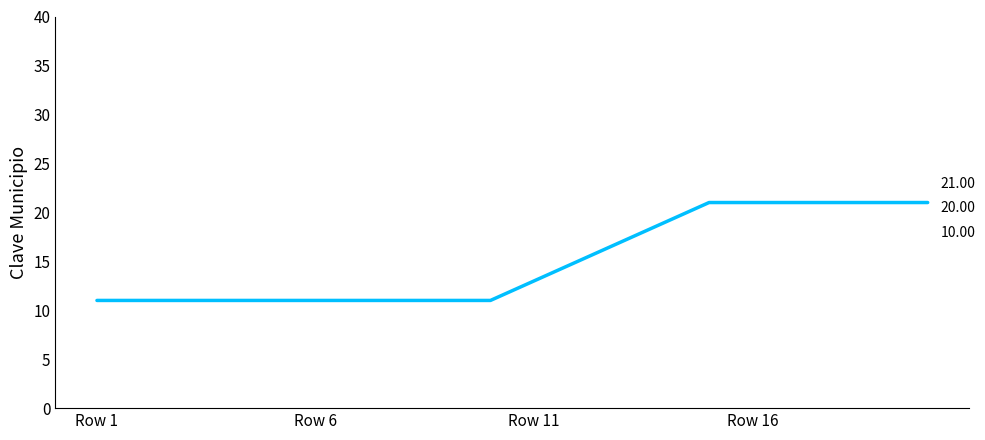

What is the difference between the maximum and minimum values?

10